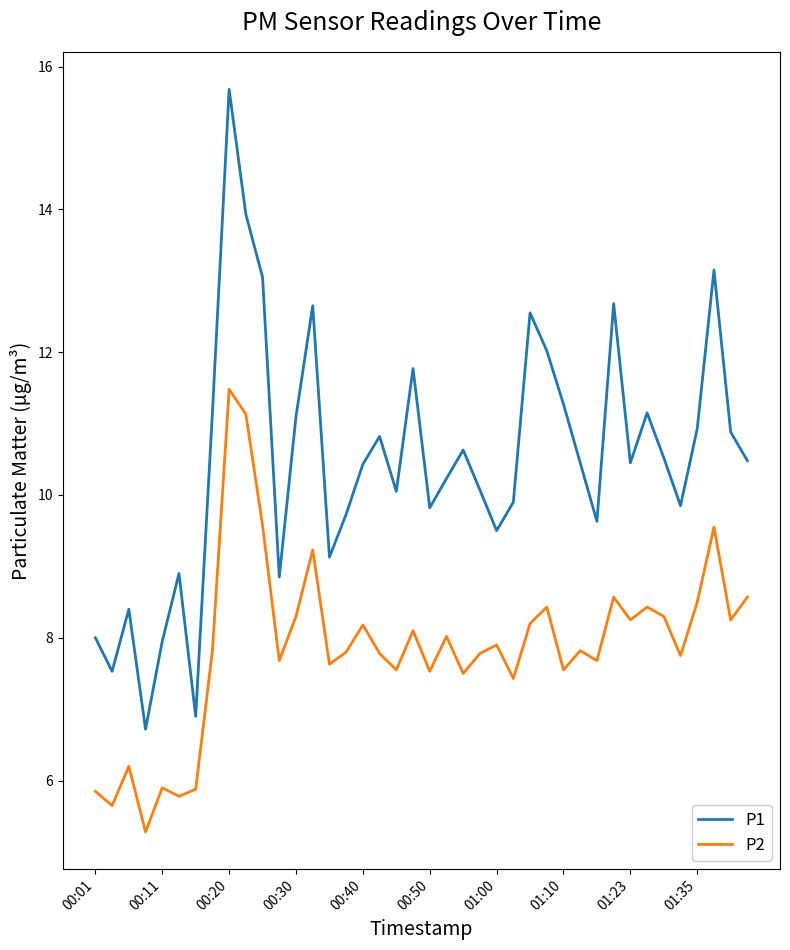

List the series in order of their peak value, highest first.

P1, P2